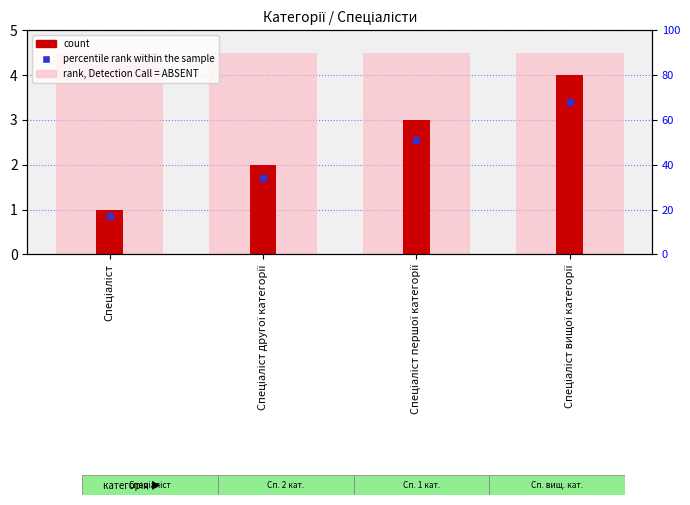

How many bars are there in total?

8